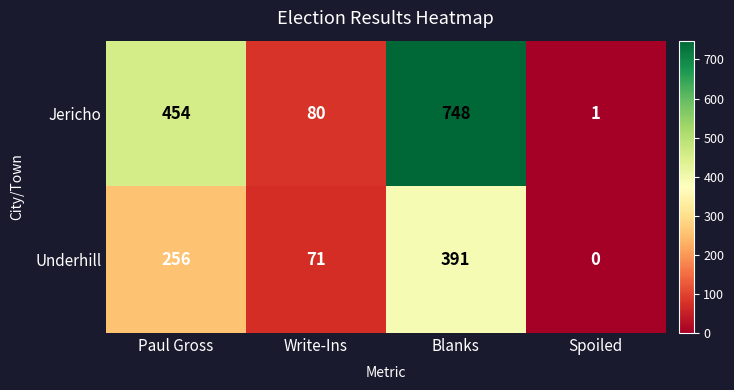

List the series in order of their peak value, lowest first.

Underhill, Jericho